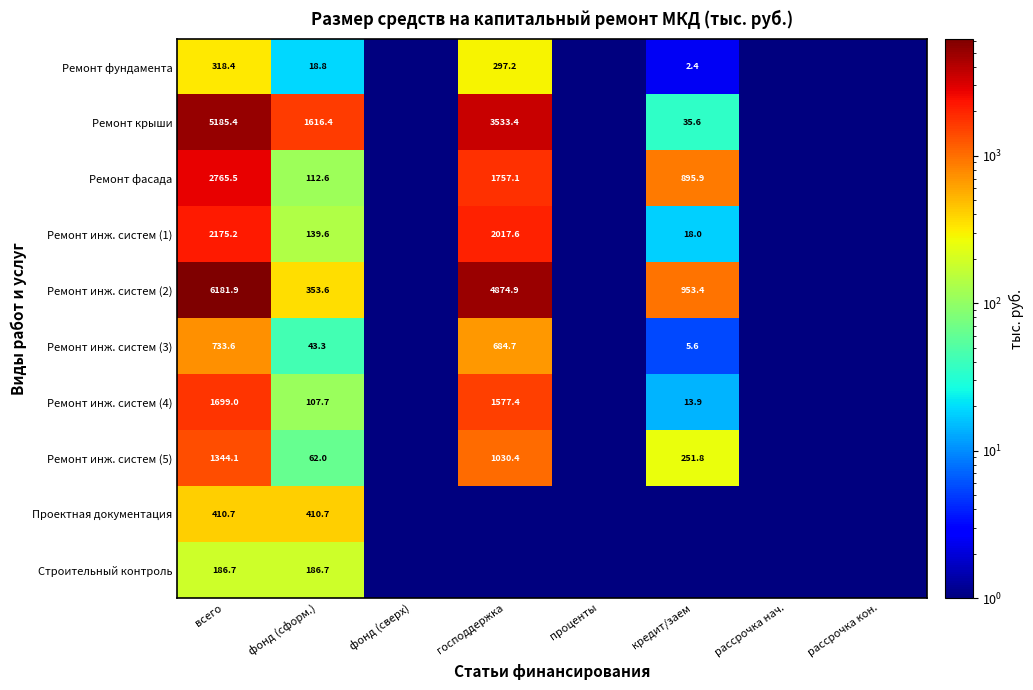

True or false: Ремонт инж. систем (1) has a value of 2175.2 at всего.

True